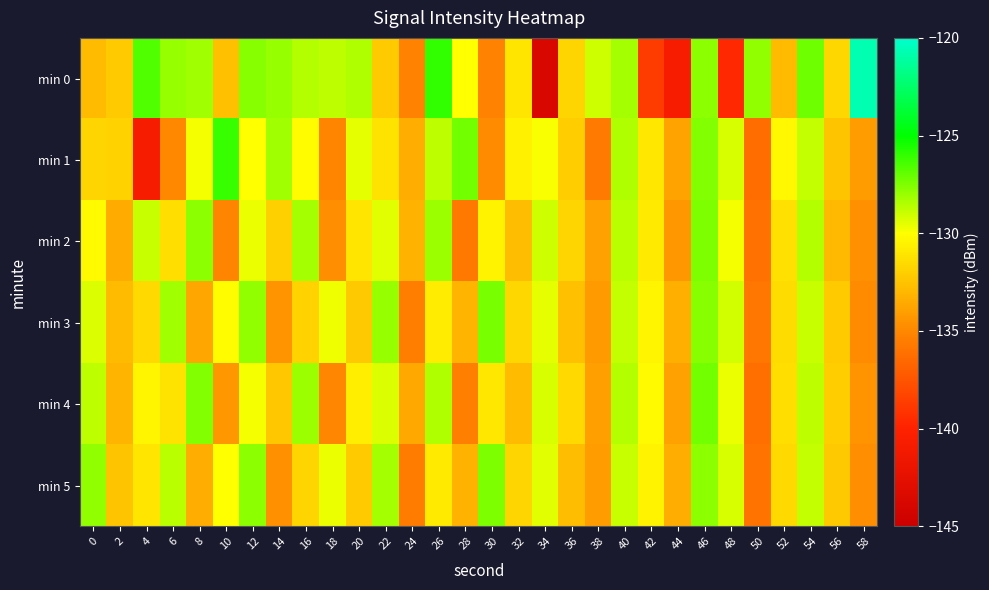

Reading left to right, what are all the values shown in this chart?

min 0: 0=-132.9	2=-132.2	4=-126.6	6=-128.0	8=-128.1	10=-132.6	12=-127.6	14=-127.9	16=-128.5	18=-128.8	20=-128.5	22=-132.2	24=-135.2	26=-126.0	28=-130.0	30=-135.3	32=-131.0	34=-143.8	36=-131.8	38=-129.1	40=-128.3	42=-138.7	44=-140.8	46=-127.8	48=-139.6	50=-127.8	52=-132.9	54=-127.1	56=-131.7	58=-120.8
min 1: 0=-131.7	2=-131.9	4=-140.9	6=-135.0	8=-129.8	10=-126.1	12=-130.0	14=-128.1	16=-130.2	18=-135.2	20=-129.5	22=-131.2	24=-133.4	26=-128.7	28=-127.3	30=-134.8	32=-130.6	34=-129.9	36=-132.1	38=-135.7	40=-128.4	42=-131.0	44=-133.8	46=-127.6	48=-129.2	50=-136.4	52=-130.3	54=-128.8	56=-132.5	58=-134.1
min 2: 0=-130.2	2=-133.5	4=-128.9	6=-131.4	8=-127.8	10=-135.2	12=-129.6	14=-132.0	16=-128.3	18=-134.7	20=-131.1	22=-129.4	24=-133.2	26=-128.1	28=-135.8	30=-130.5	32=-132.7	34=-129.0	36=-131.8	38=-133.9	40=-128.6	42=-130.9	44=-134.3	46=-127.5	48=-129.8	50=-136.1	52=-131.3	54=-128.5	56=-132.9	58=-134.6
min 3: 0=-129.3	2=-132.8	4=-131.6	6=-128.2	8=-133.7	10=-130.1	12=-127.9	14=-134.5	16=-131.9	18=-129.7	20=-132.3	22=-128.0	24=-135.5	26=-130.8	28=-133.1	30=-127.4	32=-131.7	34=-129.5	36=-132.6	38=-134.2	40=-128.8	42=-130.4	44=-133.3	46=-127.7	48=-129.1	50=-135.9	52=-131.5	54=-128.9	56=-132.2	58=-134.8
min 4: 0=-128.7	2=-133.1	4=-130.4	6=-131.2	8=-127.6	10=-134.3	12=-129.8	14=-132.4	16=-128.1	18=-135.1	20=-130.7	22=-129.3	24=-133.6	26=-128.4	28=-135.4	30=-131.0	32=-132.8	34=-129.2	36=-131.6	38=-134.0	40=-128.5	42=-130.2	44=-133.9	46=-127.3	48=-129.6	50=-136.2	52=-131.4	54=-128.7	56=-132.1	58=-134.5
min 5: 0=-127.9	2=-132.5	4=-131.1	6=-128.6	8=-133.4	10=-130.0	12=-127.8	14=-134.6	16=-131.8	18=-129.6	20=-132.2	22=-128.3	24=-135.6	26=-130.9	28=-133.2	30=-127.5	32=-131.8	34=-129.4	36=-132.7	38=-134.1	40=-128.9	42=-130.5	44=-133.4	46=-127.8	48=-129.2	50=-136.0	52=-131.6	54=-128.8	56=-132.3	58=-134.7